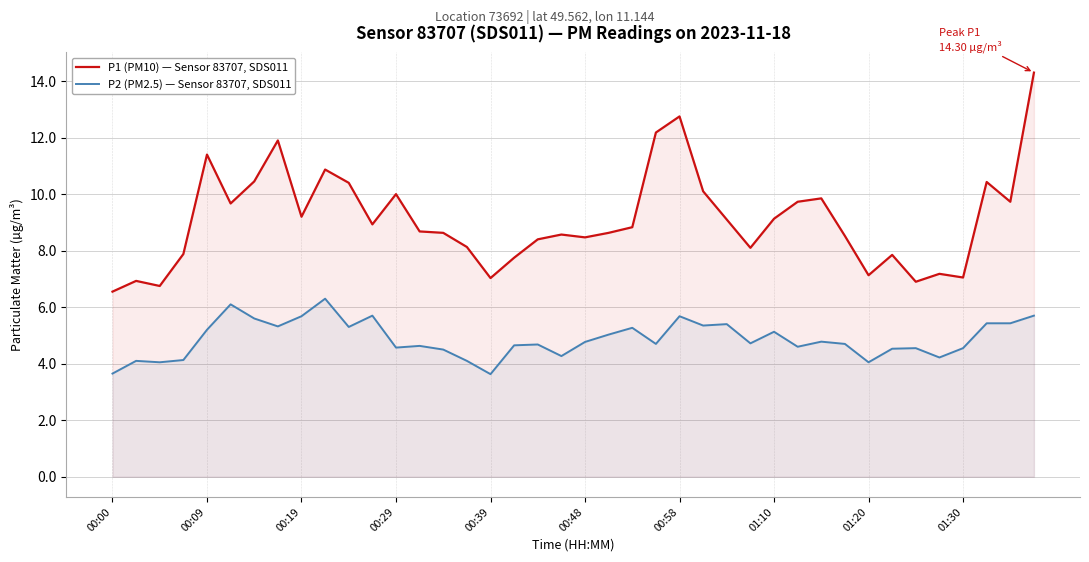

Which series has the largest range (max minus min)?

P1 (PM10) — Sensor 83707, SDS011